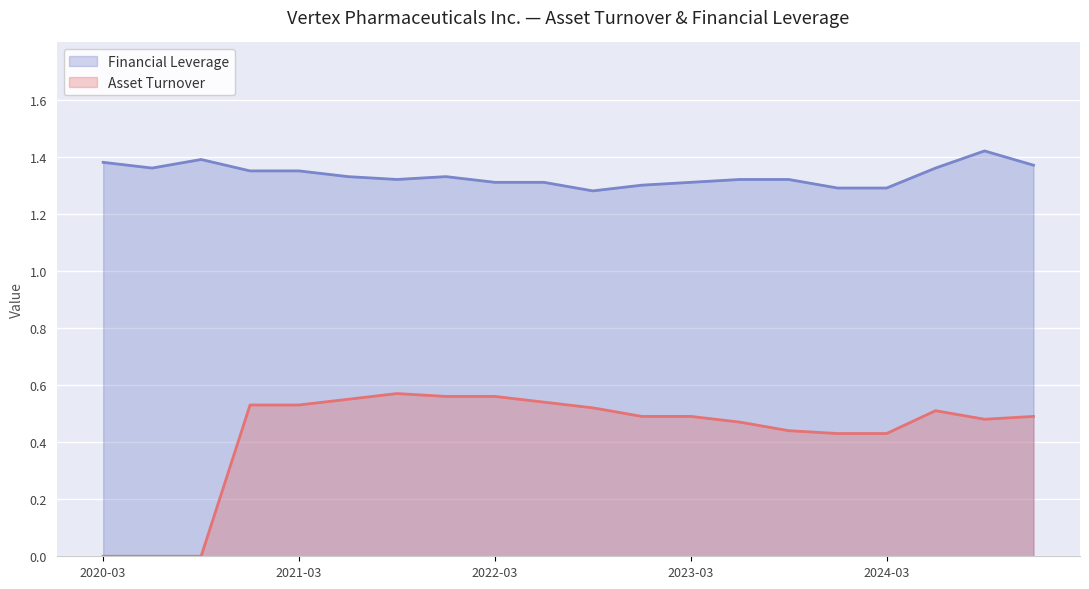

Does the chart display data point markers on the line(s)?

No